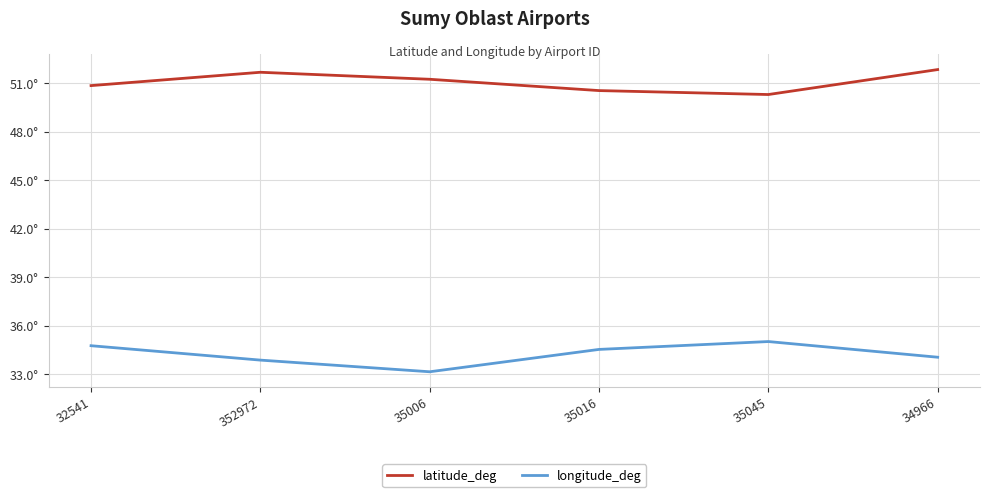

Does the chart display data point markers on the line(s)?

No